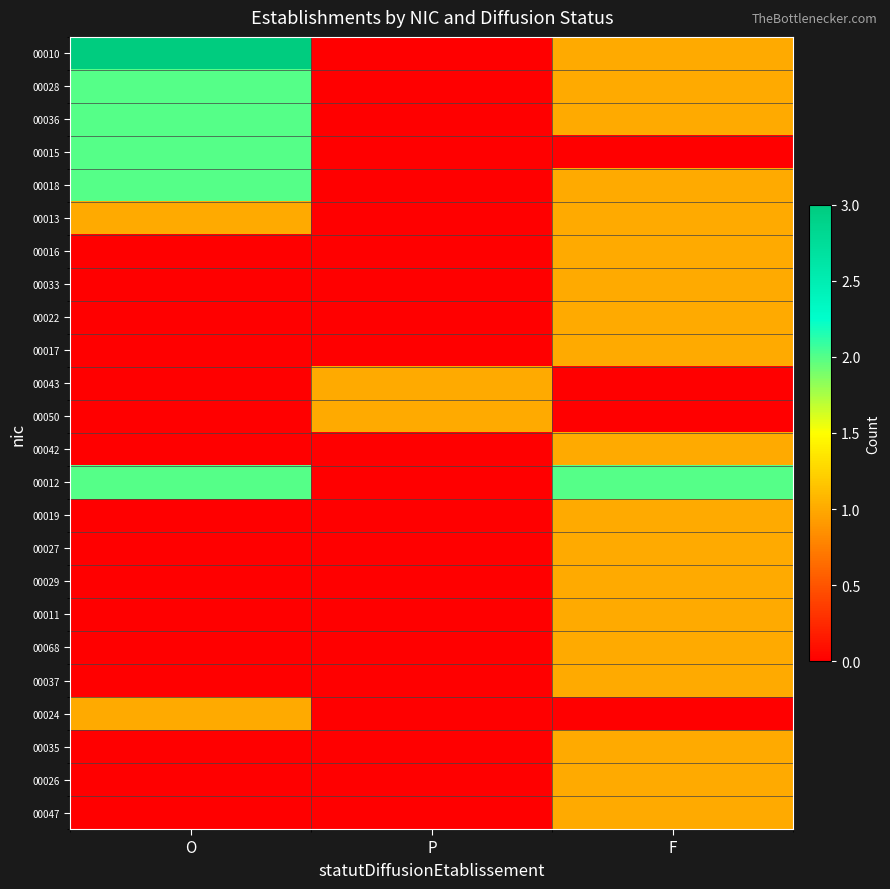

Which series has the widest spread of values?

00010